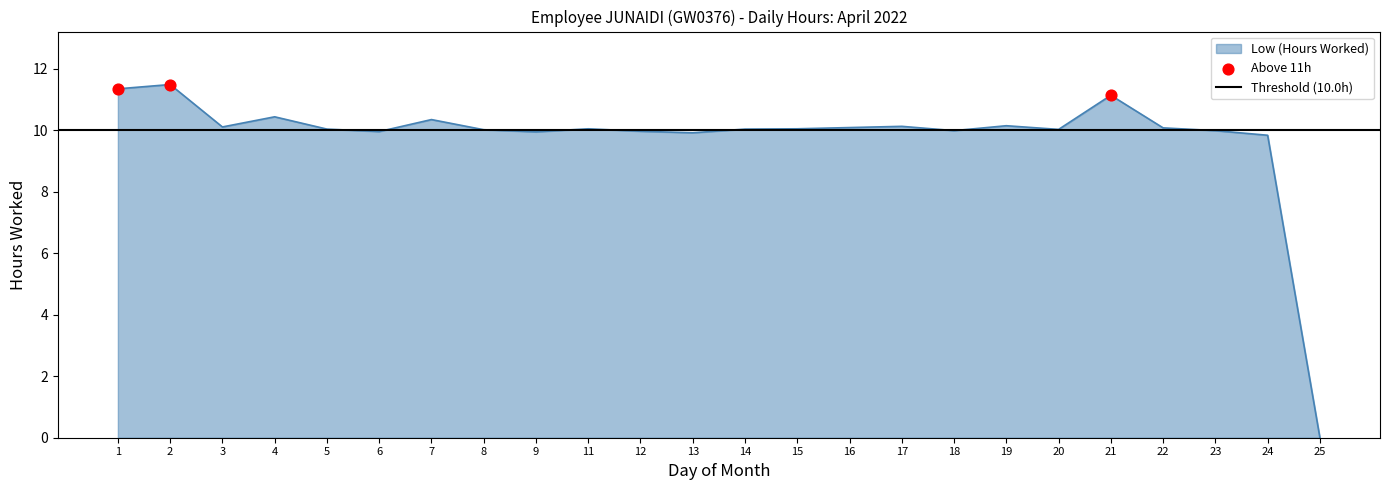

What is the change in value from 3 to 13?

-0.2